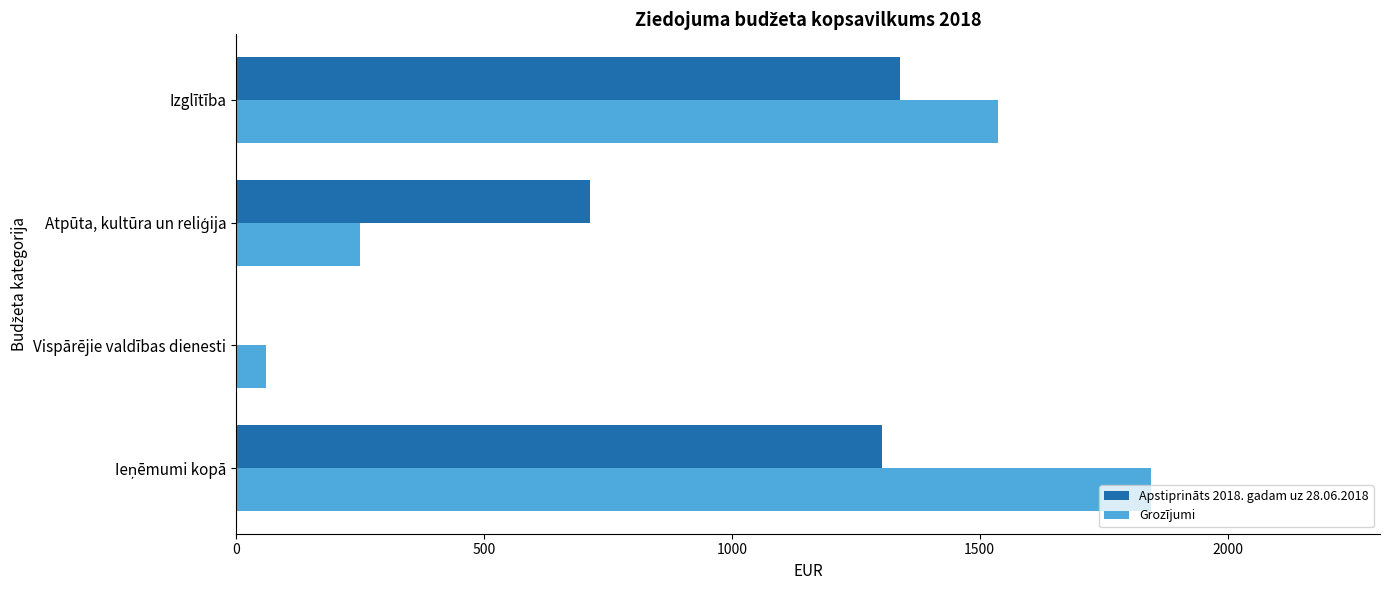

How many Grozījumi values are between 249 and 1846?

3